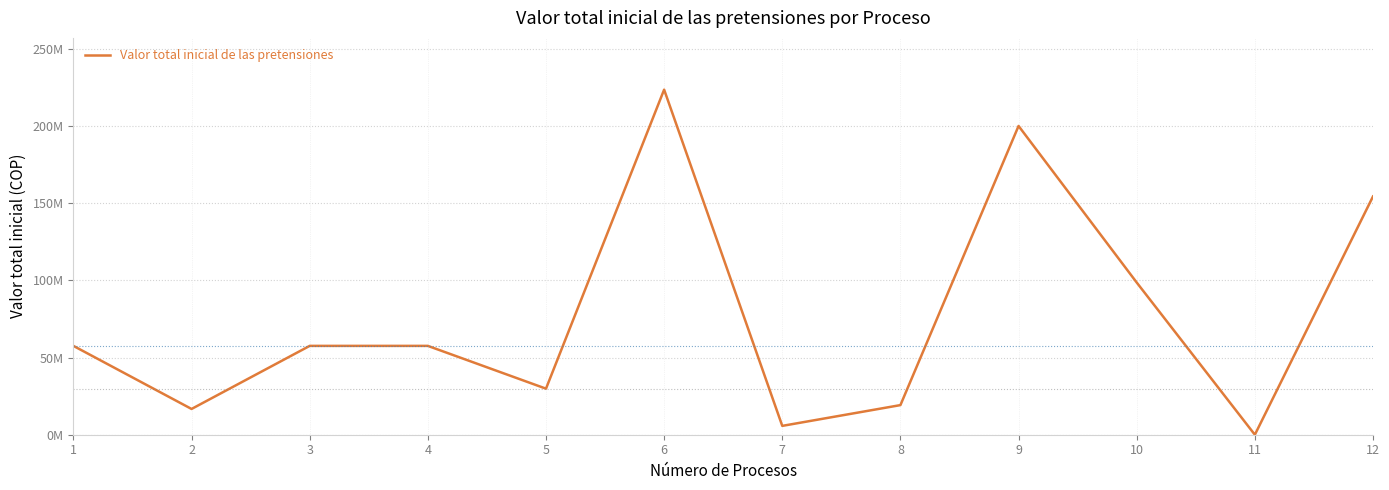

Does the chart have visible grid lines?

Yes